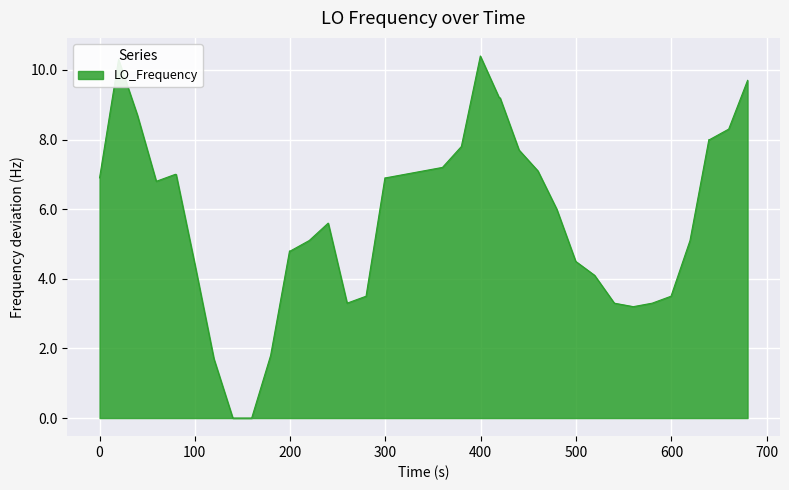

What is the greatest value displayed?

10.4